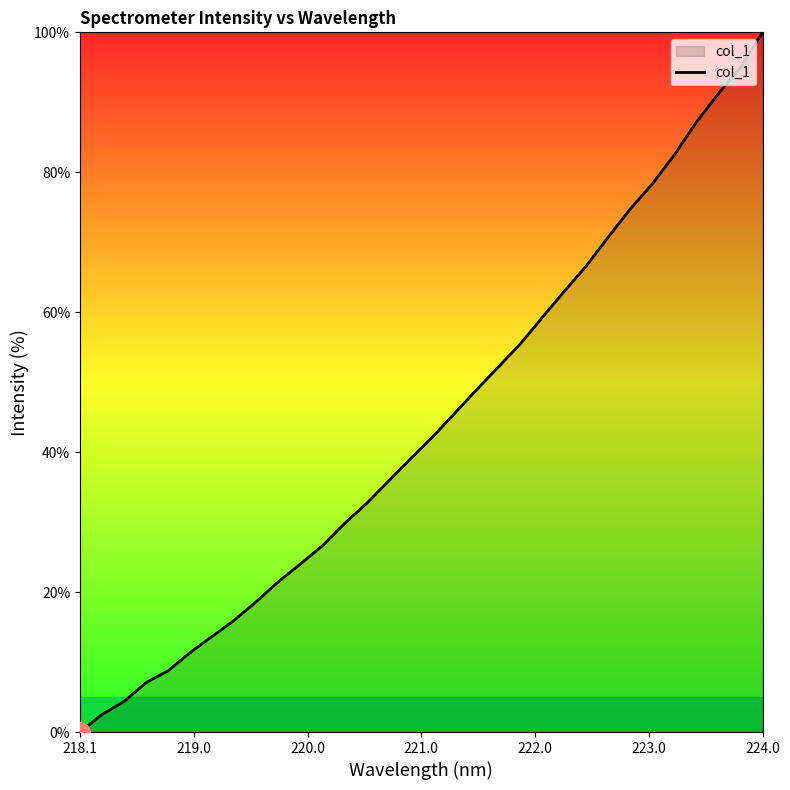

How many lines are shown in the chart?

1